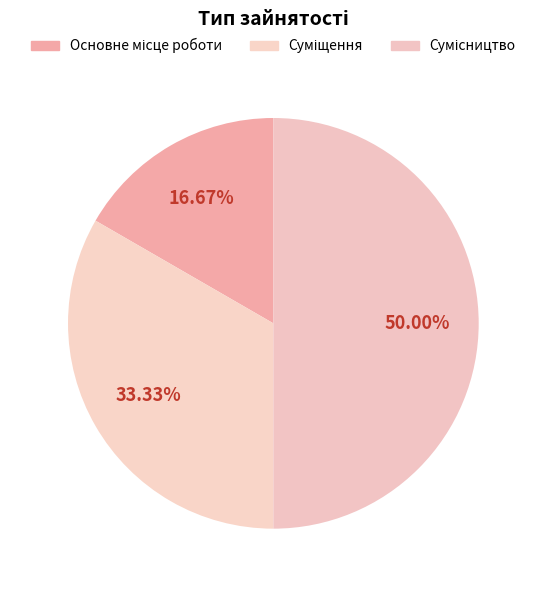

How many slices are in this pie chart?

3